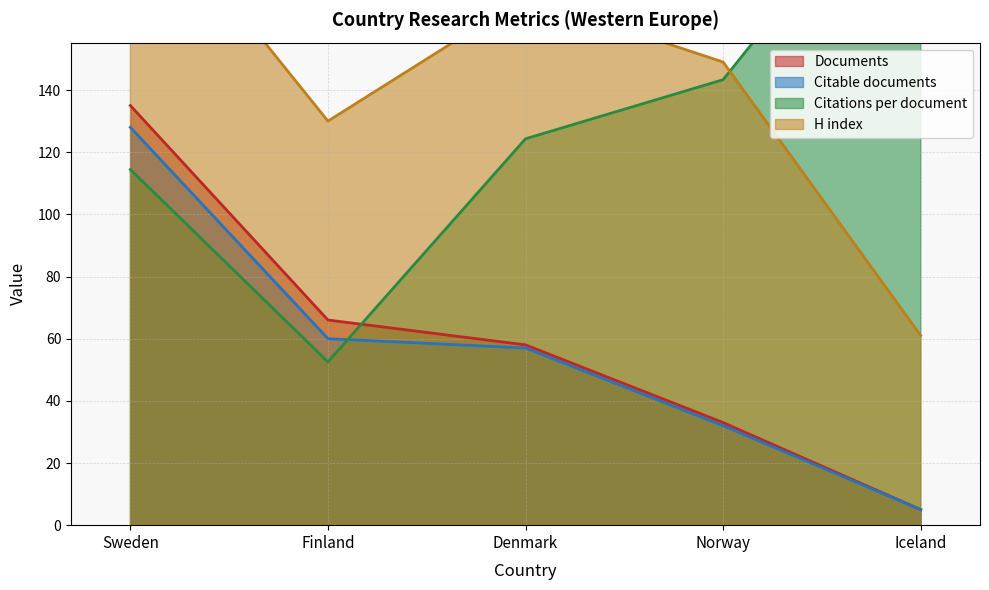

What is the difference between the highest and lowest values at Sweden?

94.6